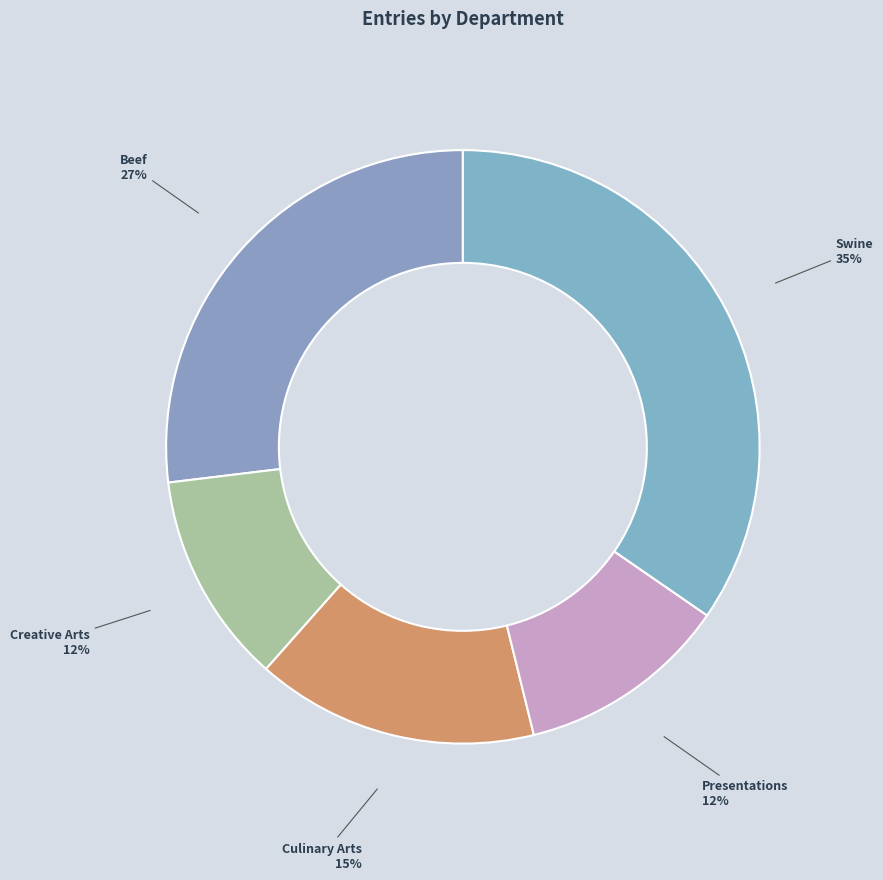

Is there any slice that represents more than half of the pie?

No